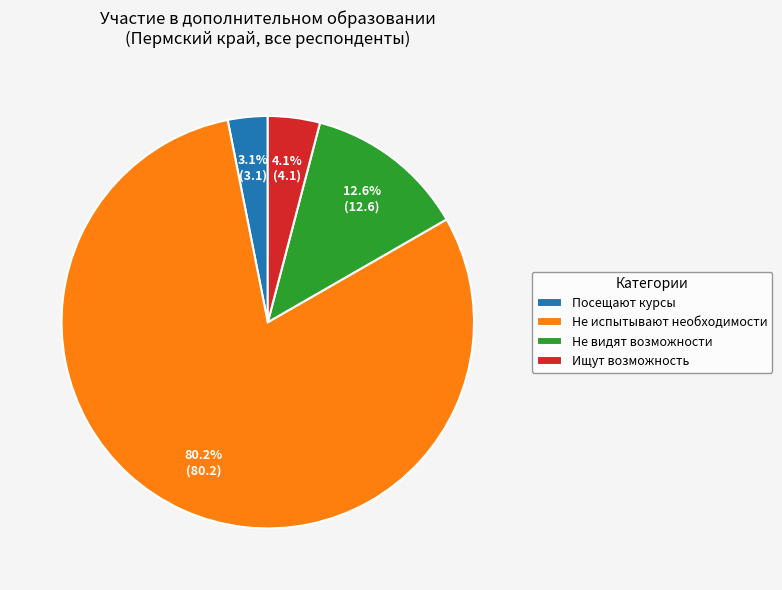

The Посещают курсы slice represents 8% of the pie. True or false?

False